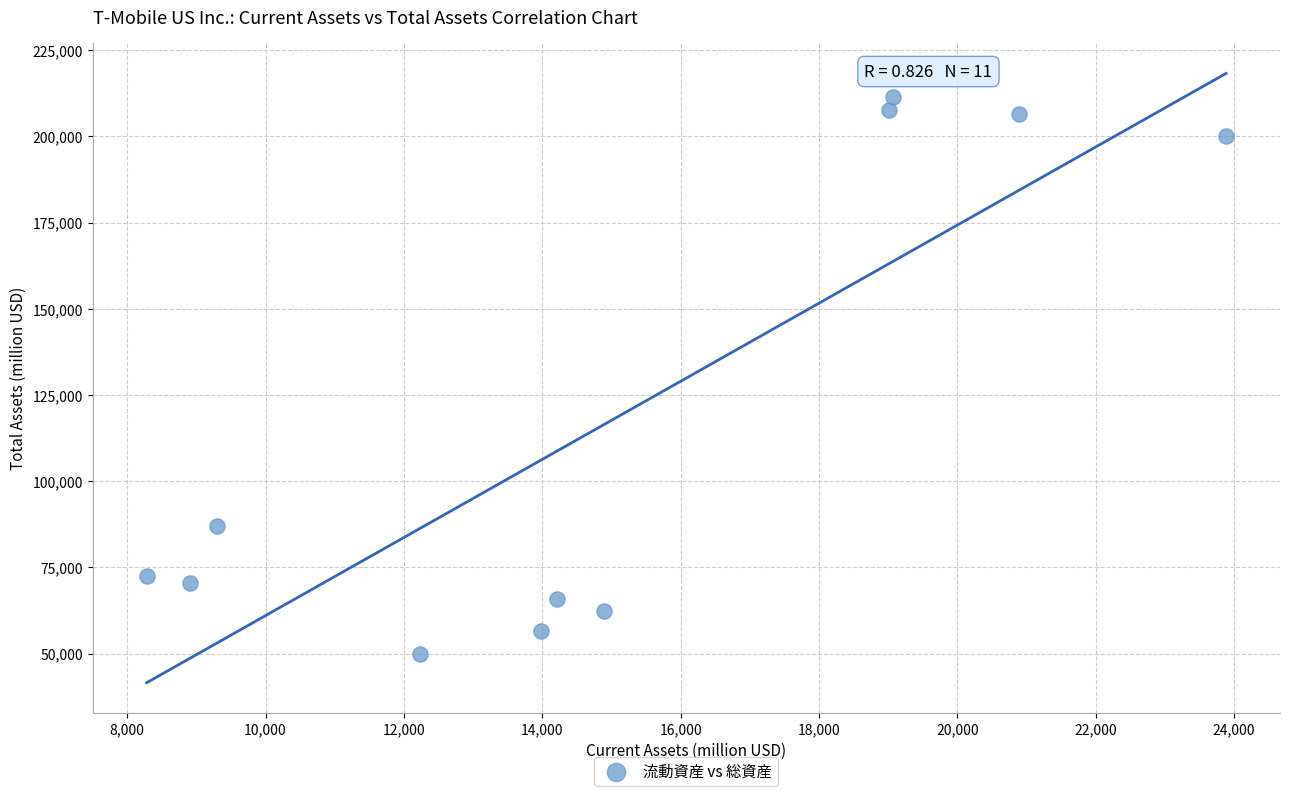

What is the range of Y values (max minus min)?

161385